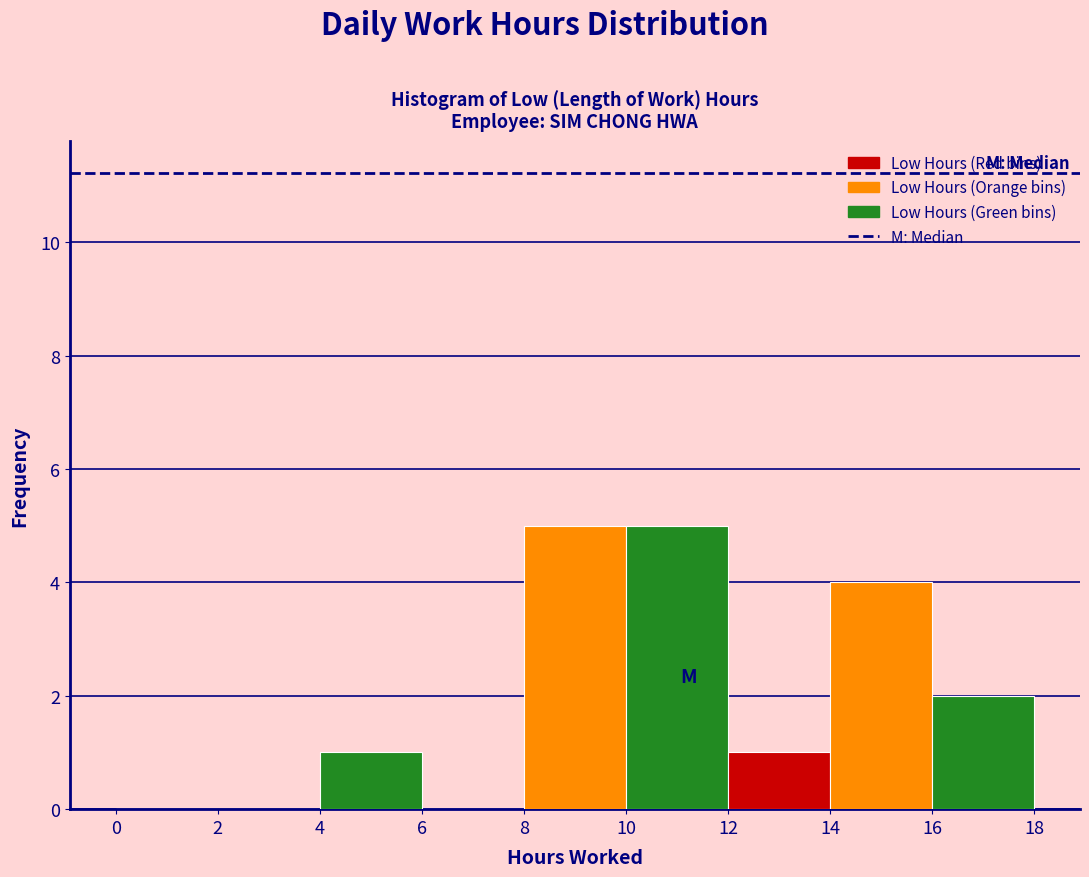

Reading left to right, transcribe this chart: for each bar, give the range it covers on the x-axis and its height. The values are not printed on the chart, so give them approximately, as read against the axis.

0 to 2: 0
2 to 4: 0
4 to 6: 1
6 to 8: 0
8 to 10: 5
10 to 12: 5
12 to 14: 1
14 to 16: 4
16 to 18: 2